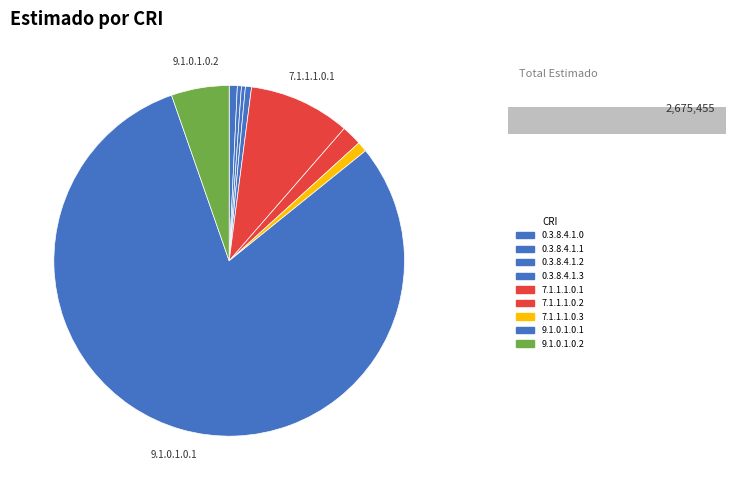

How many segments does this pie chart have?

9